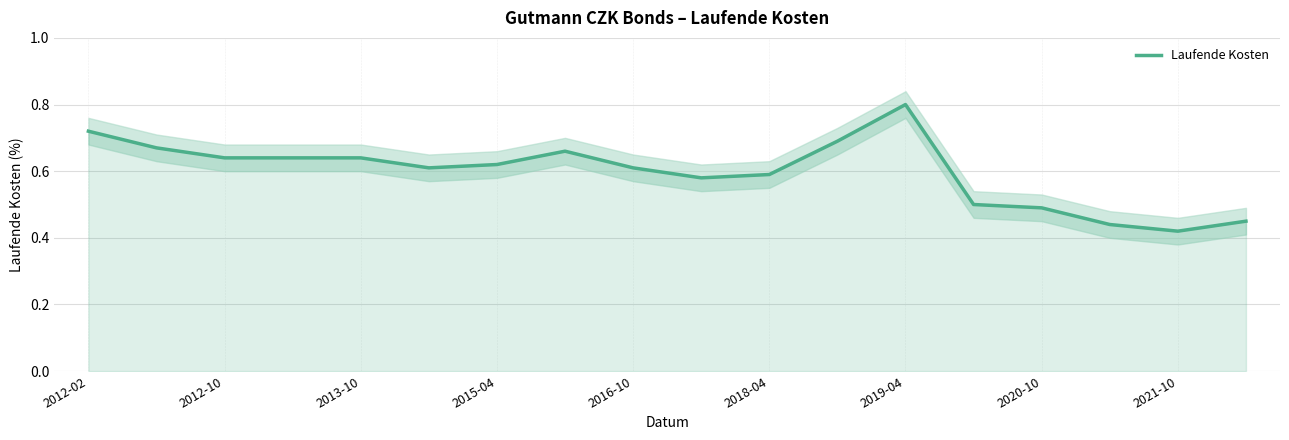

The value of Laufende Kosten at 2019-04 is 0.8. True or false?

True